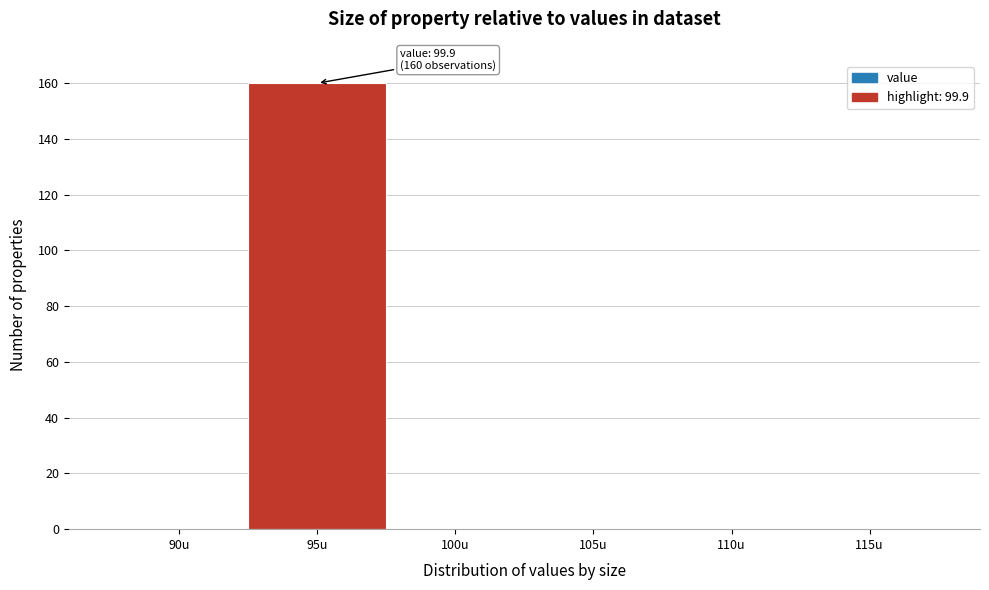

Reading left to right, transcribe all the data shown in this chart.

90u=0	95u=160	100u=0	105u=0	110u=0	115u=0